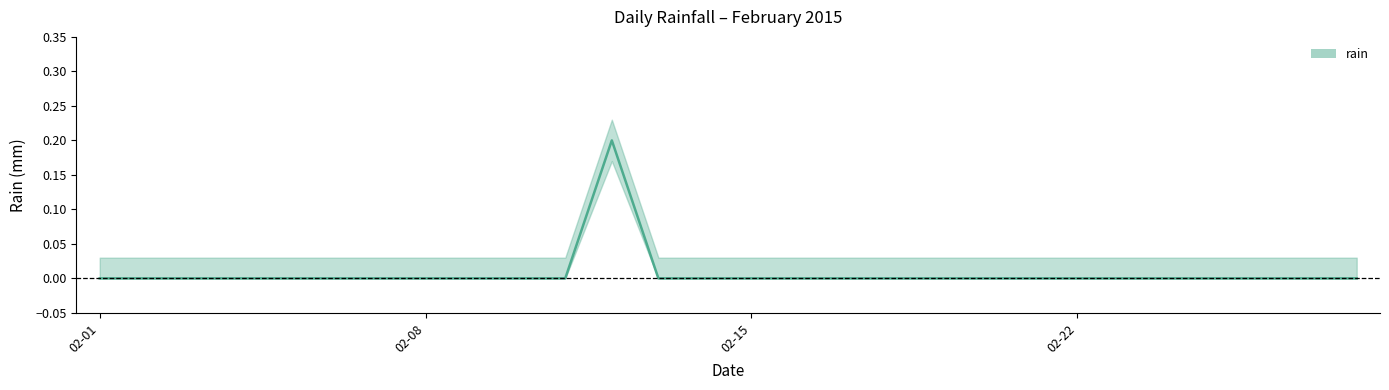

Is it true that the value at 2015-02-11 is 0.1?

False